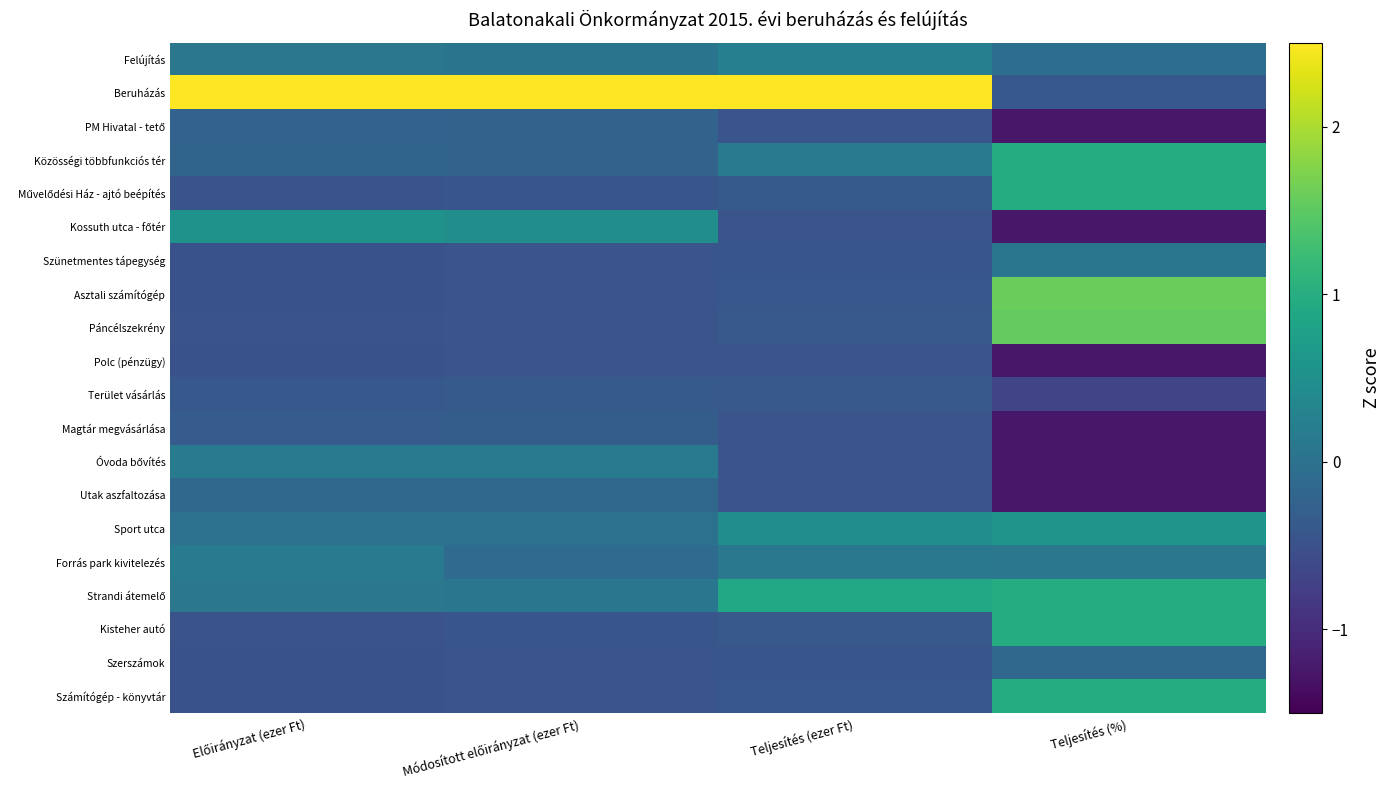

Which series changed the most between Módosított előirányzat (ezer Ft) and Teljesítés (%)?

Beruházás